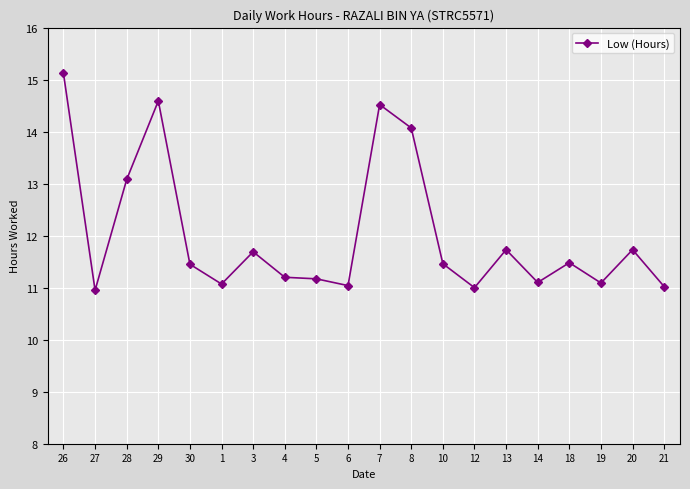

Which category has the highest value across all series?

26